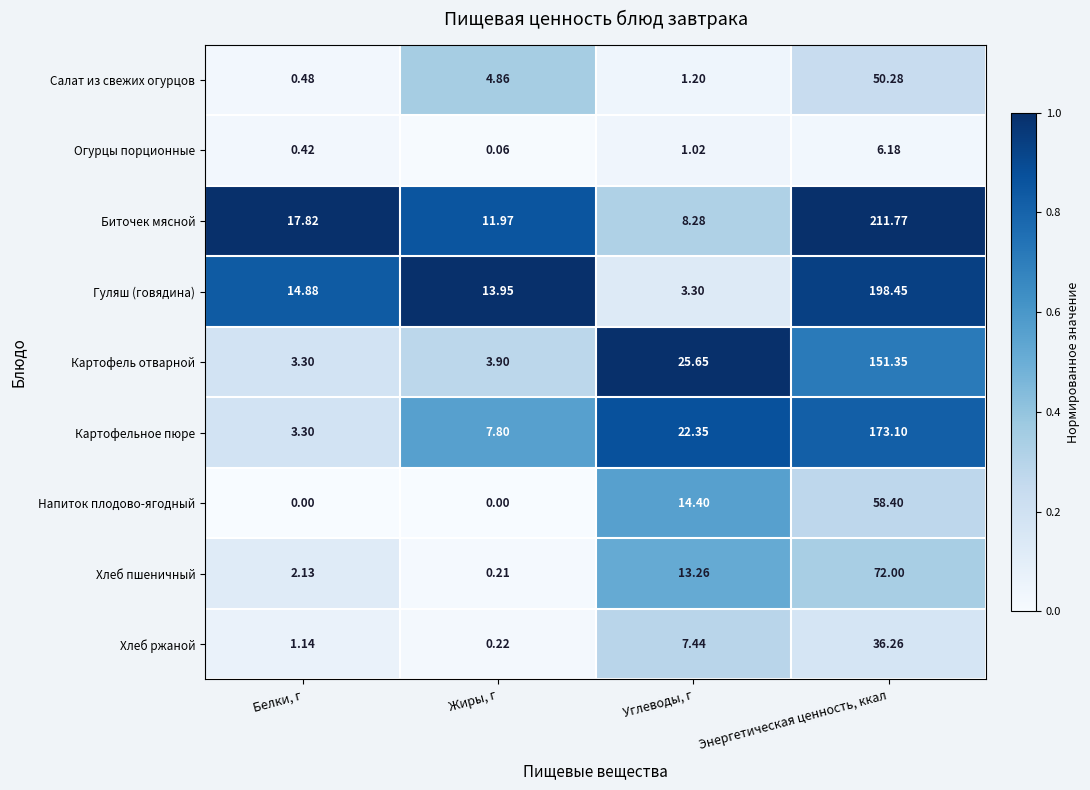

Which category has the lowest value in the Картофельное пюре series?

Белки, г